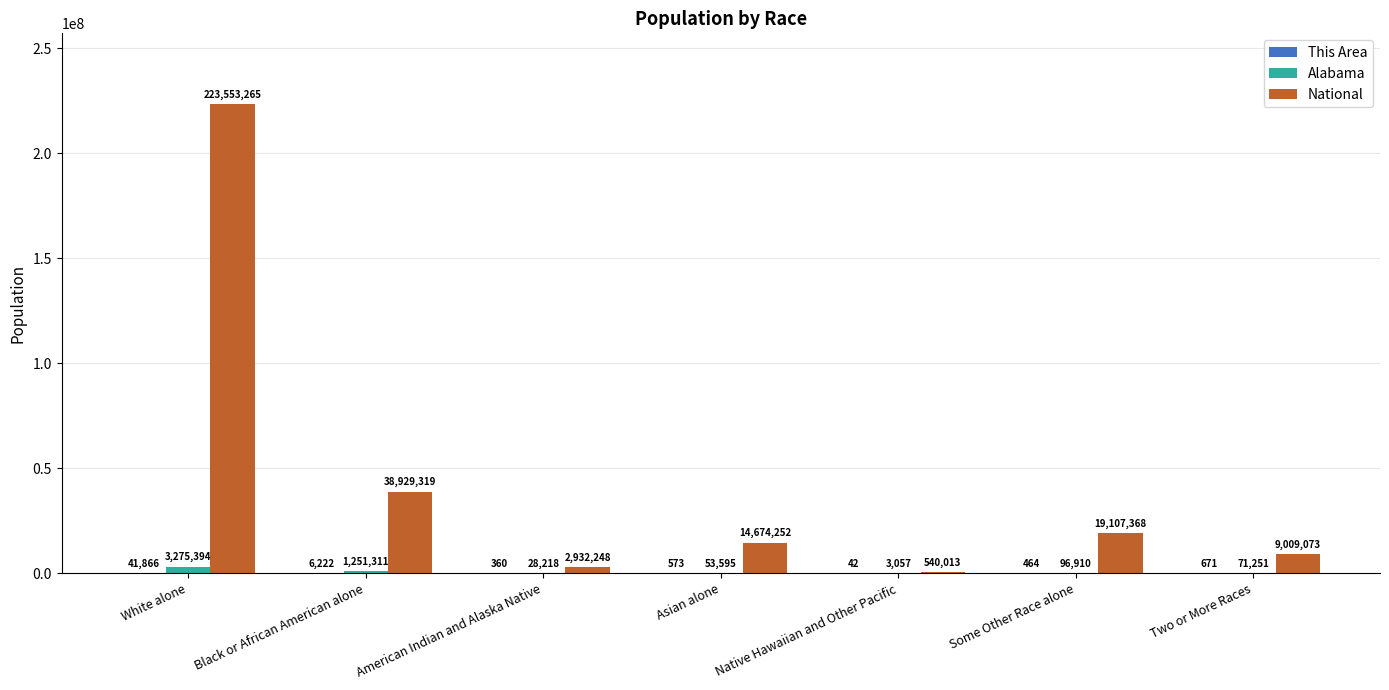

The value of National at White alone is 223553265. True or false?

True